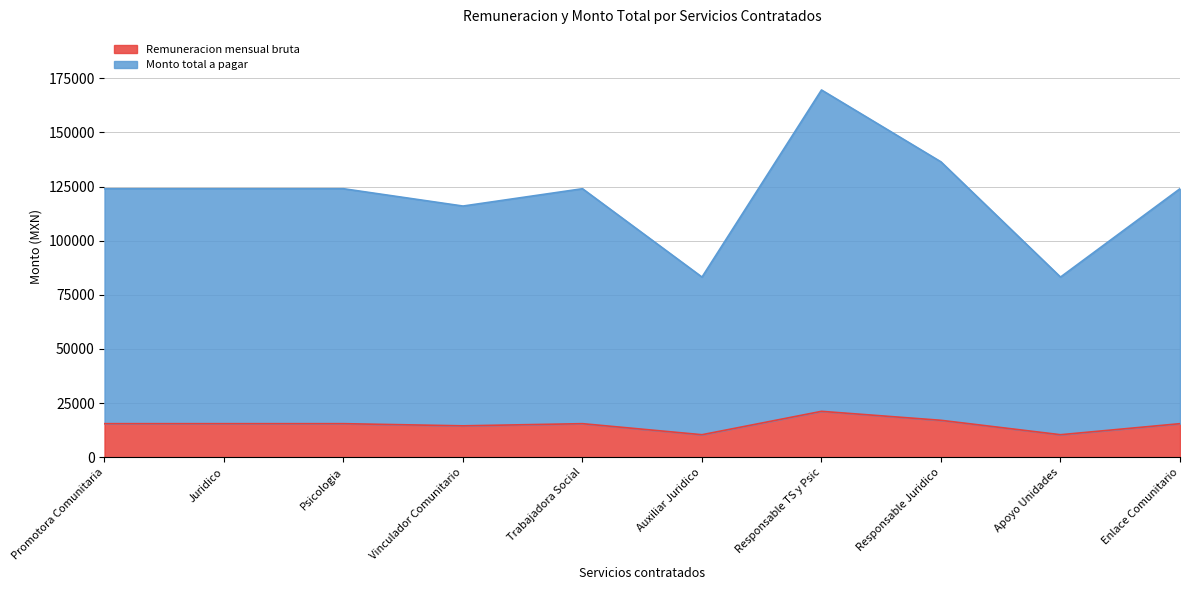

Rank the series by their average value, from highest to lowest.

Monto total a pagar, Remuneracion mensual bruta